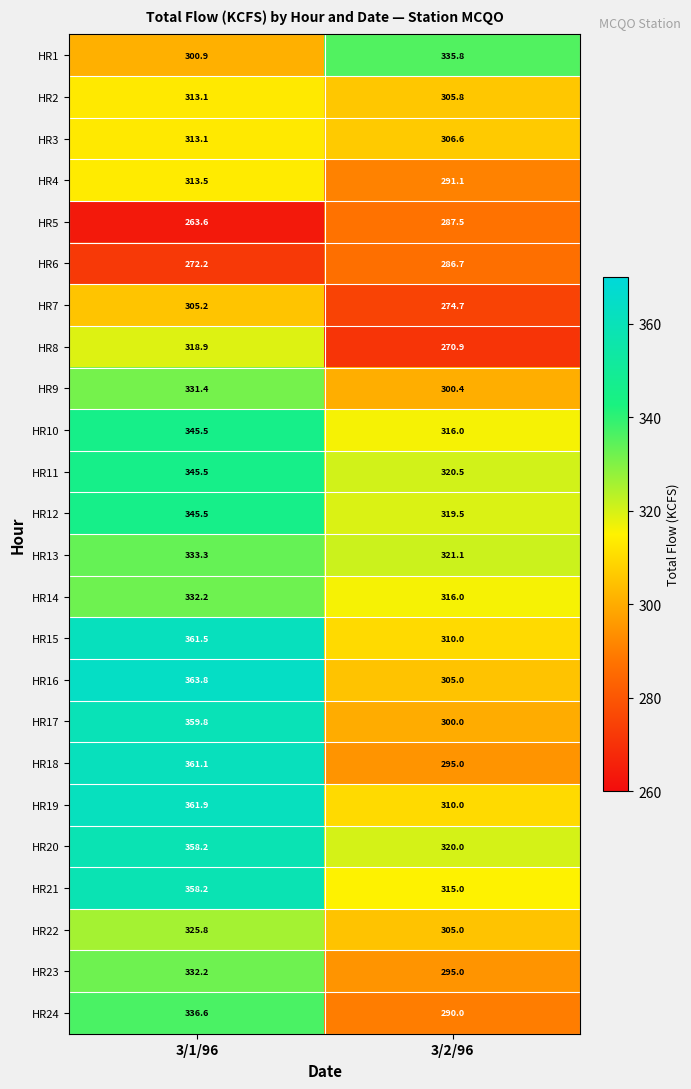

Which series has the largest range (max minus min)?

HR18